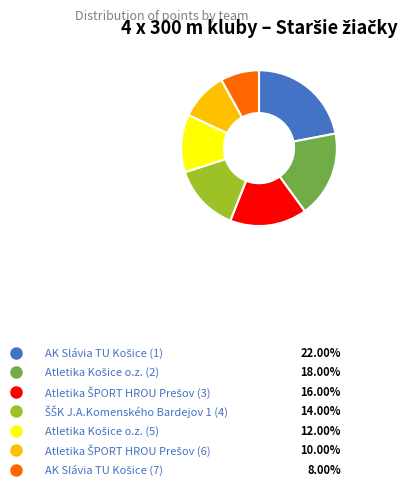

Is it true that Atletika ŠPORT HROU Prešov (6) is 10% of the pie?

True